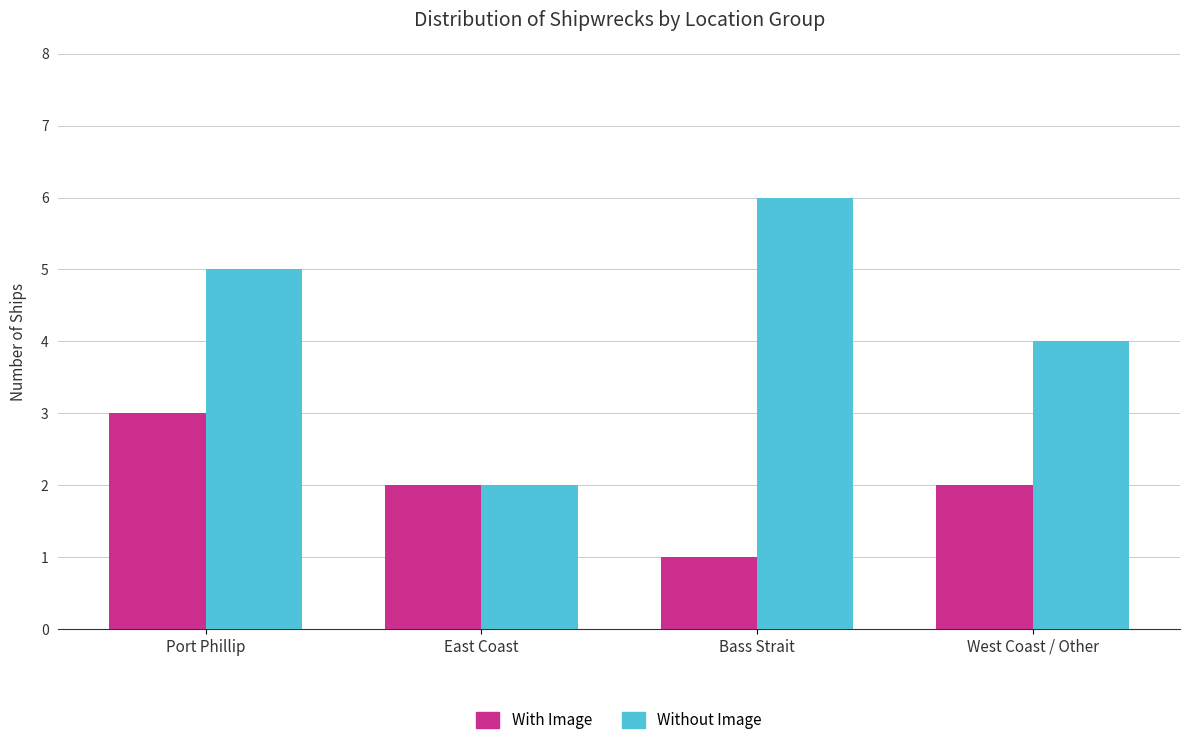

Rank the series by their average value, from highest to lowest.

Without Image, With Image